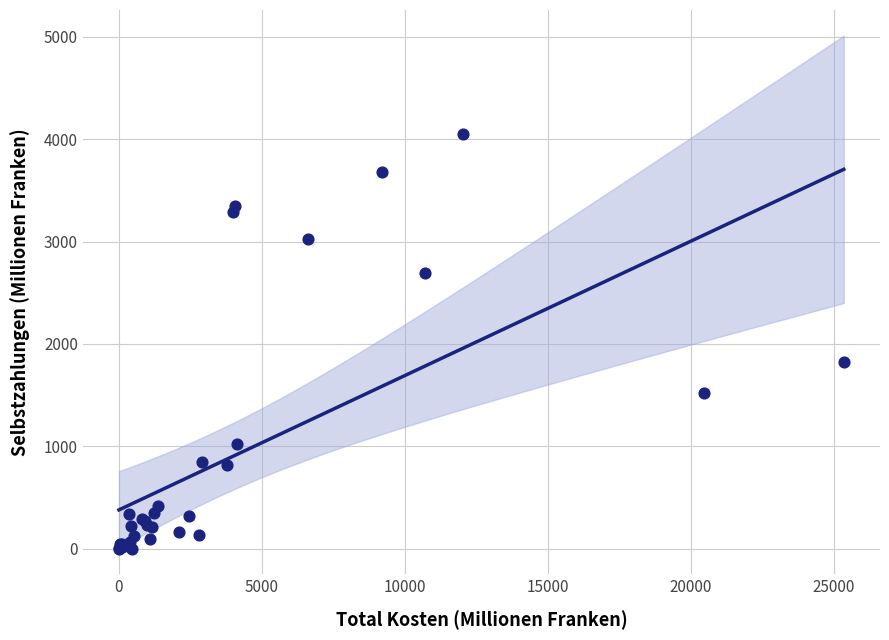

What Y value in the scatter plot is closest to 2024?

1824.0